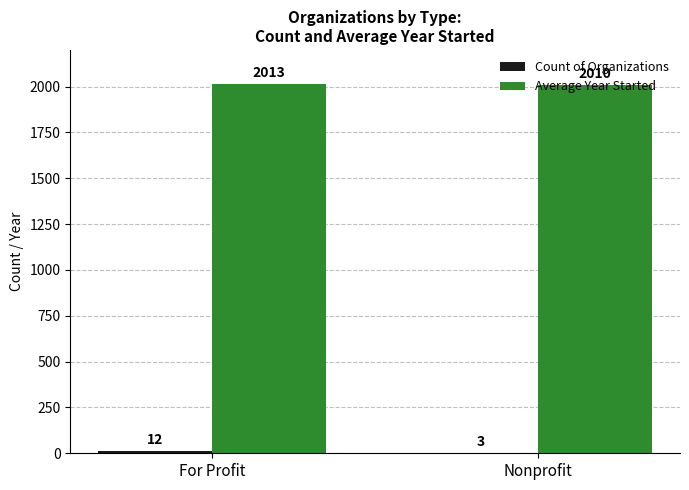

What is the sum of the Average Year Started values at For Profit and Nonprofit?

4022.4